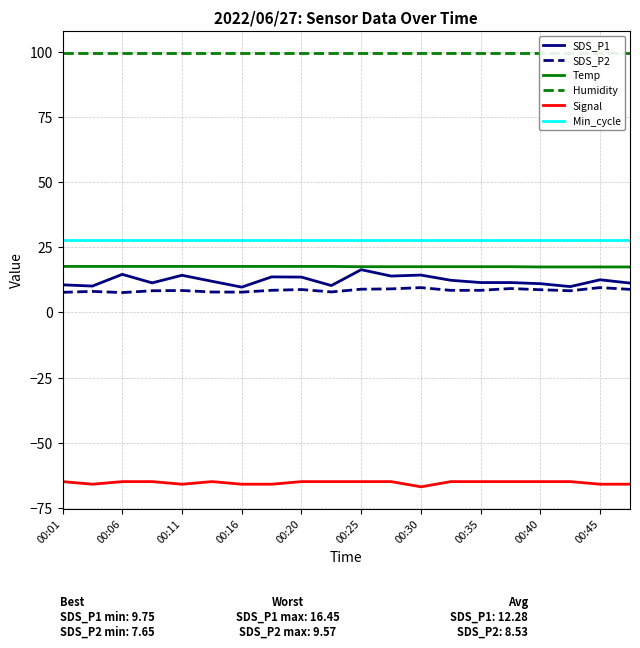

True or false: Humidity and Min_cycle intersect in this chart.

False